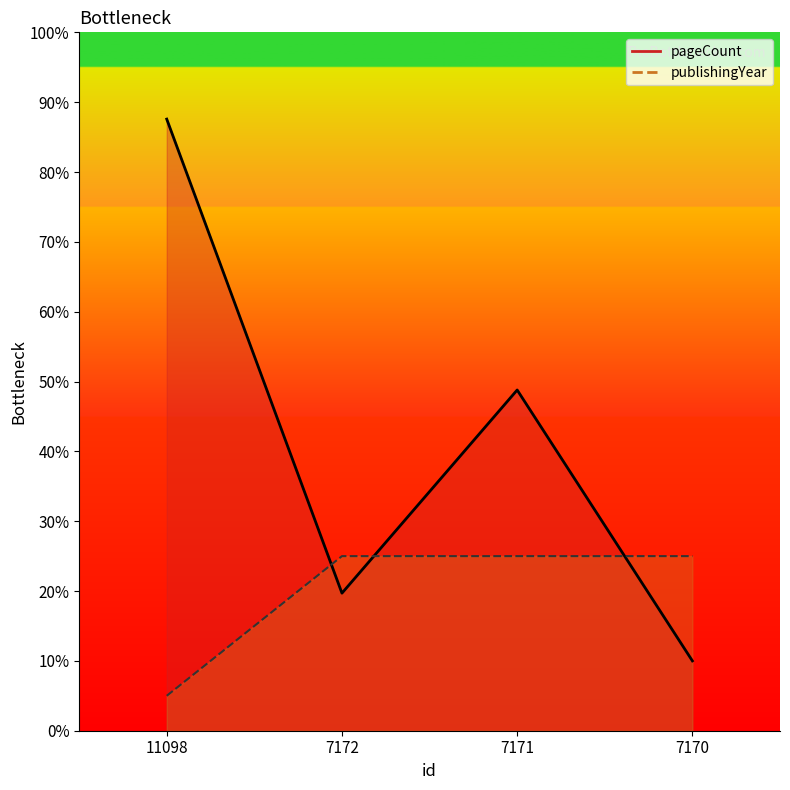

How many values in the publishingYear series are below 25?

1